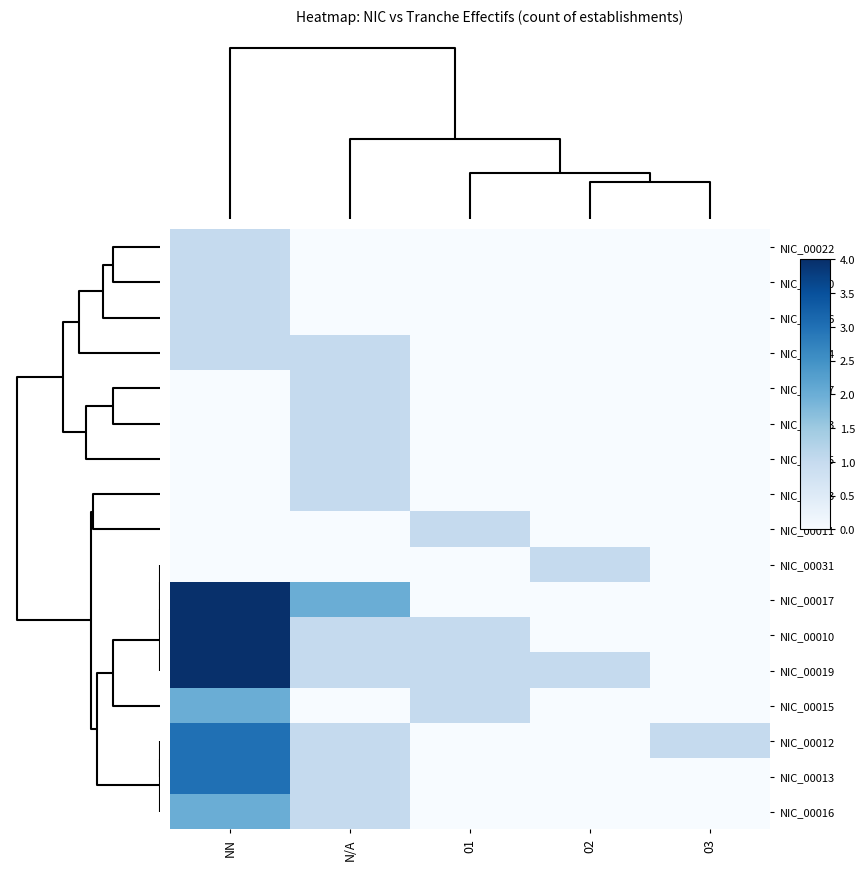

Reading left to right, transcribe all the data shown in this chart.

NIC_00022: NN=1	N/A=0	01=0	02=0	03=0
NIC_00020: NN=1	N/A=0	01=0	02=0	03=0
NIC_00026: NN=1	N/A=0	01=0	02=0	03=0
NIC_00014: NN=1	N/A=1	01=0	02=0	03=0
NIC_00027: NN=0	N/A=1	01=0	02=0	03=0
NIC_00023: NN=0	N/A=1	01=0	02=0	03=0
NIC_00035: NN=0	N/A=1	01=0	02=0	03=0
NIC_00043: NN=0	N/A=1	01=0	02=0	03=0
NIC_00011: NN=0	N/A=0	01=1	02=0	03=0
NIC_00031: NN=0	N/A=0	01=0	02=1	03=0
NIC_00017: NN=4	N/A=2	01=0	02=0	03=0
NIC_00010: NN=4	N/A=1	01=1	02=0	03=0
NIC_00019: NN=4	N/A=1	01=1	02=1	03=0
NIC_00015: NN=2	N/A=0	01=1	02=0	03=0
NIC_00012: NN=3	N/A=1	01=0	02=0	03=1
NIC_00013: NN=3	N/A=1	01=0	02=0	03=0
NIC_00016: NN=2	N/A=1	01=0	02=0	03=0